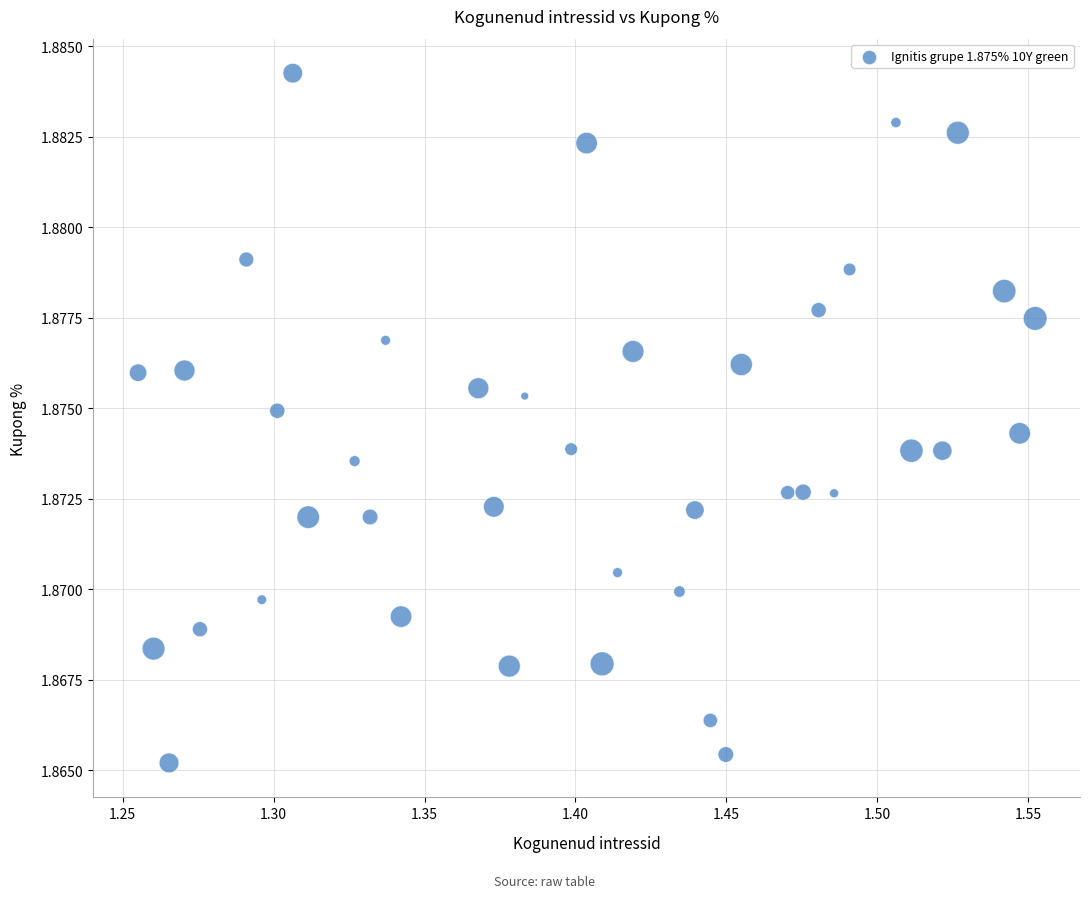

What is the range of X values (max minus min)?

0.3